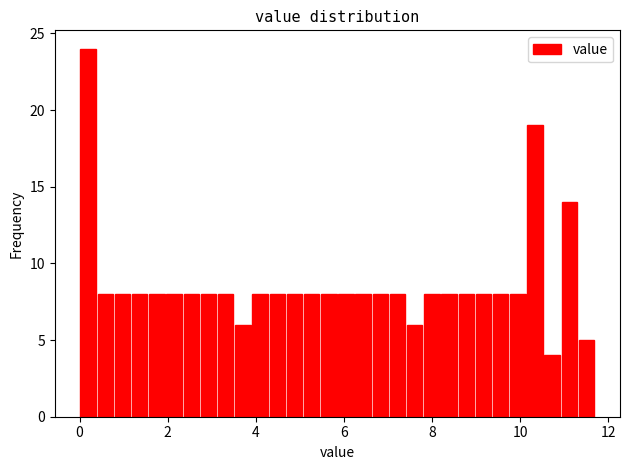

Around what value on the x-axis is the tallest bar? Give the approximate position of its centre, as read against the axis.

0.2